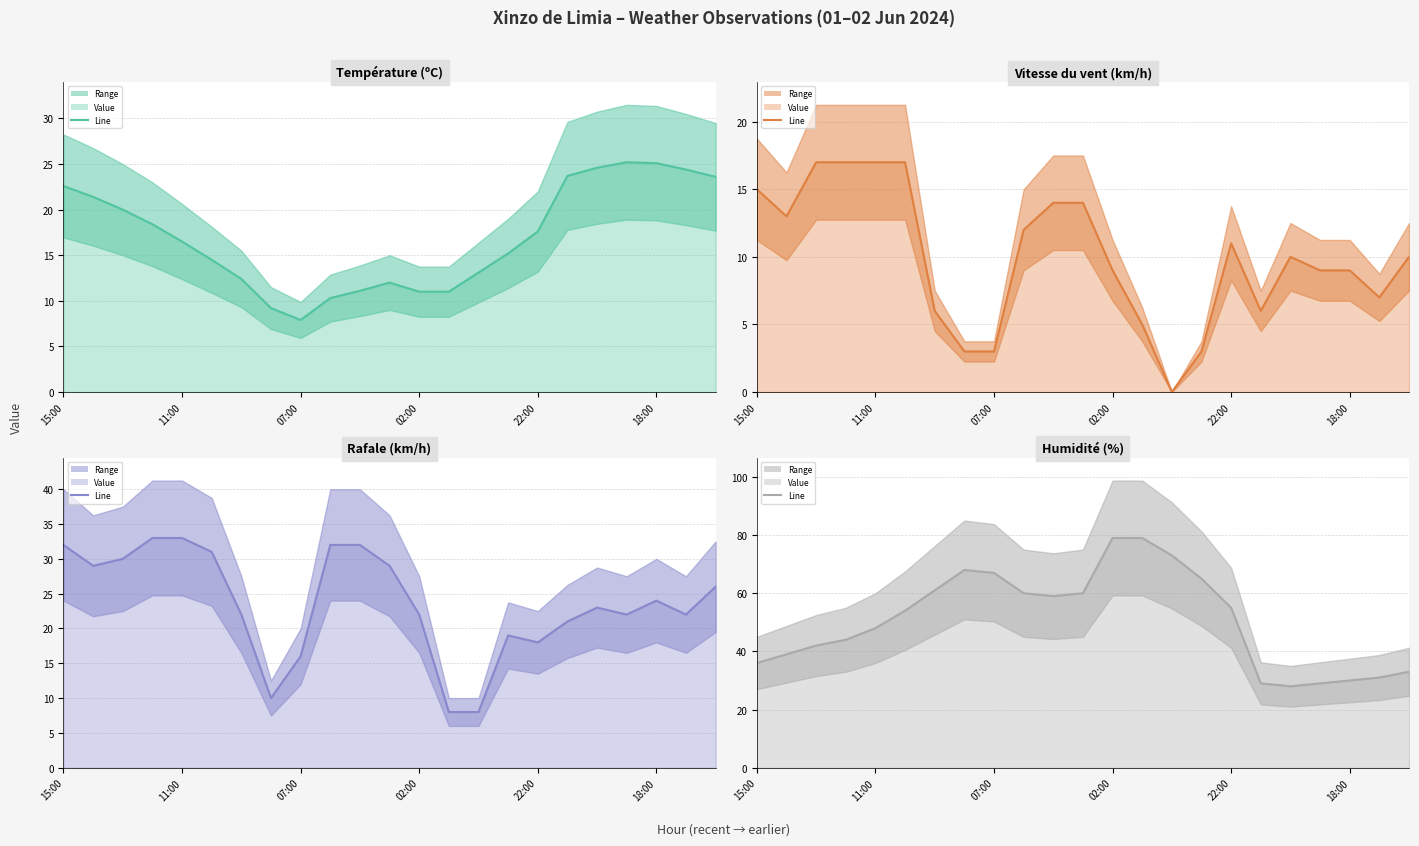

Which series has the largest total across all categories?

Humidité (%) (line)